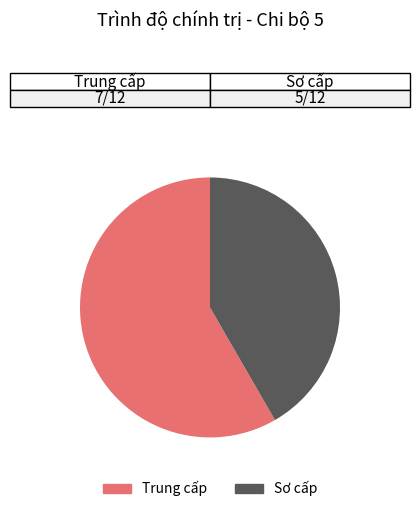

How many segments does this pie chart have?

2